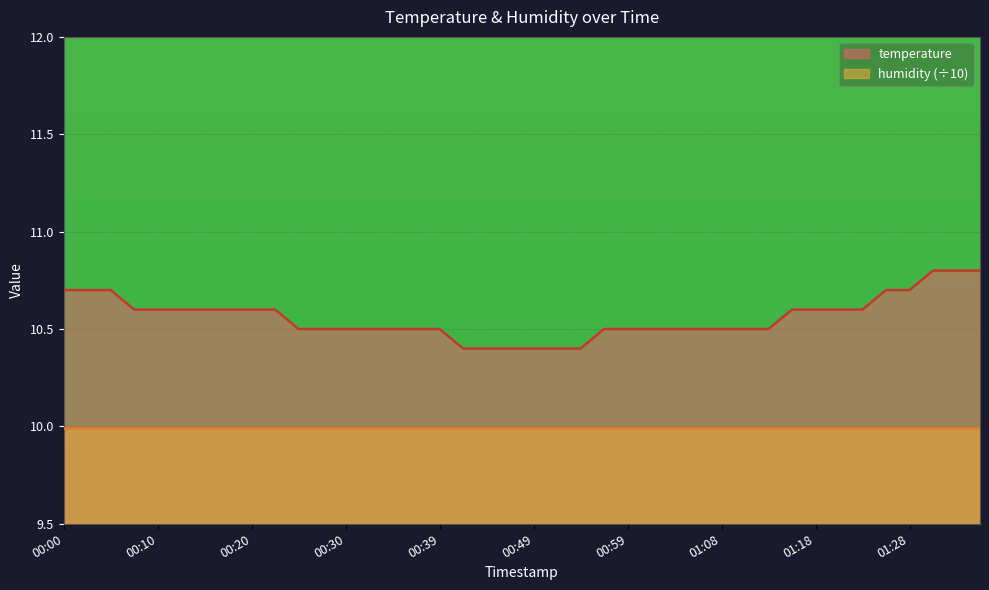

Rank the categories by value from lowest to highest.

00:42, 00:44, 00:47, 00:49, 00:51, 00:54, 00:25, 00:27, 00:30, 00:32, 00:34, 00:37, 00:39, 00:56, 00:59, 01:01, 01:04, 01:06, 01:08, 01:11, 01:14, 00:08, 00:10, 00:13, 00:15, 00:17, 00:20, 00:22, 01:16, 01:18, 01:21, 01:23, 00:00, 00:03, 00:05, 01:26, 01:28, 01:31, 01:33, 01:35